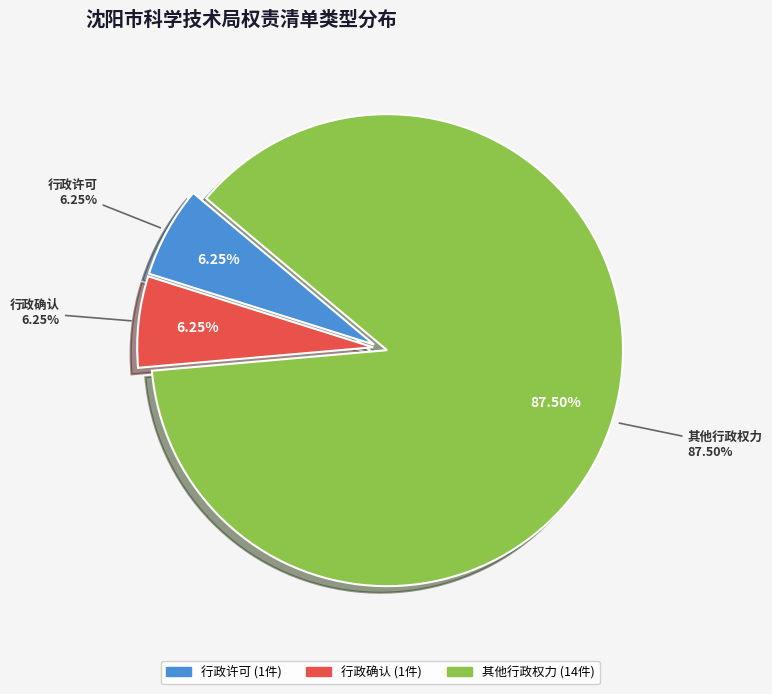

What percentage is the 行政确认 slice, to the nearest percent?

6%